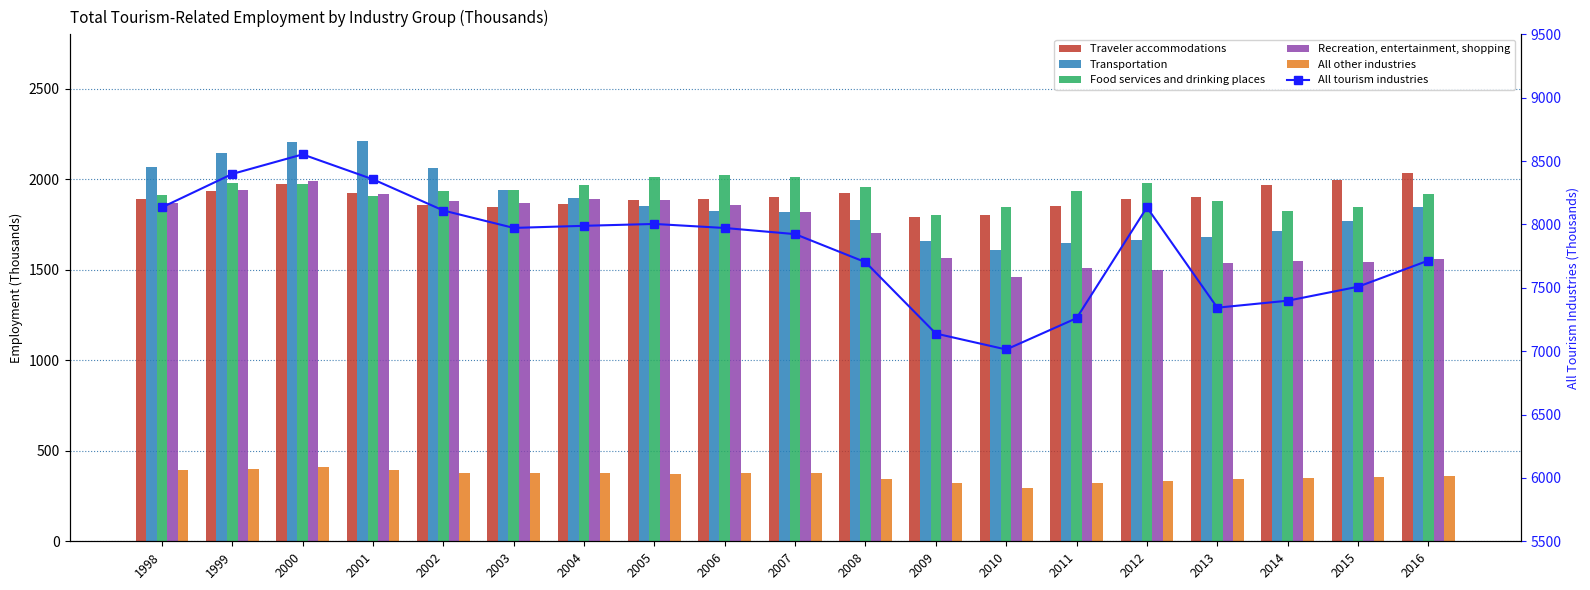

Which has a higher value, 2001 or 1999?

1999